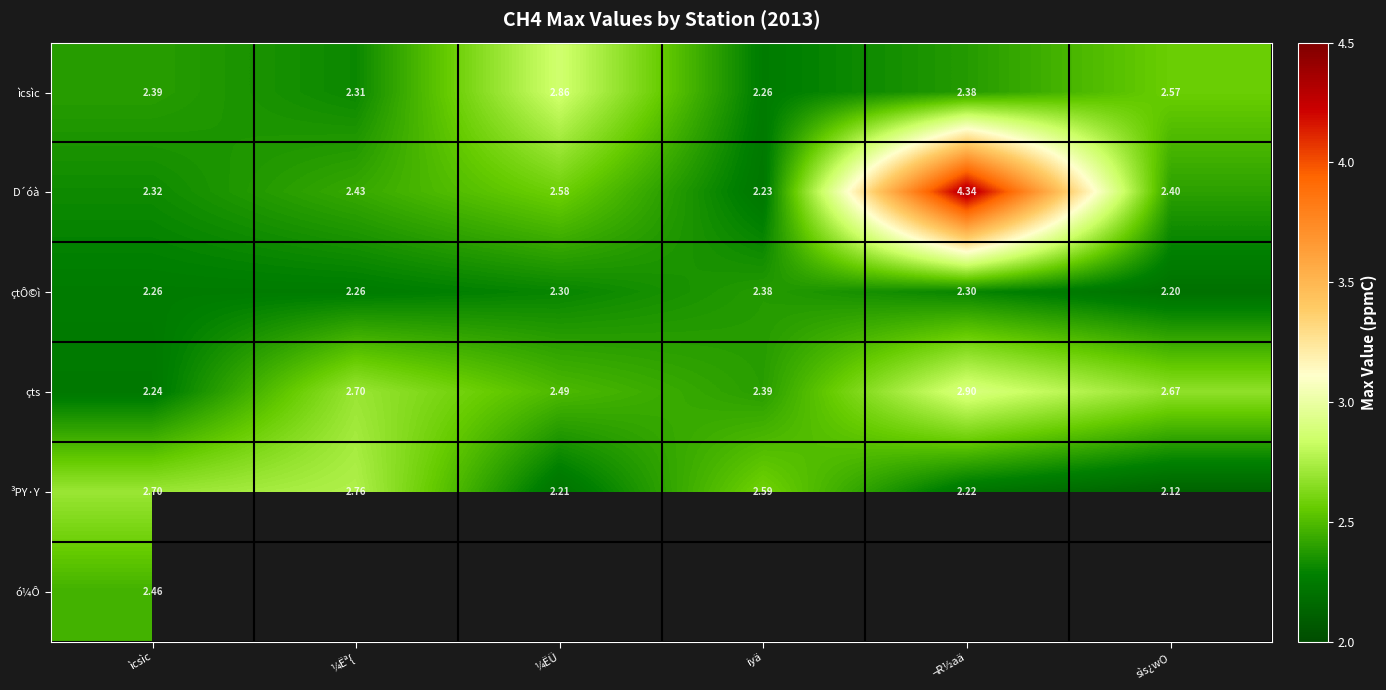

What is the spread (max minus min) of values at iyä?

0.4